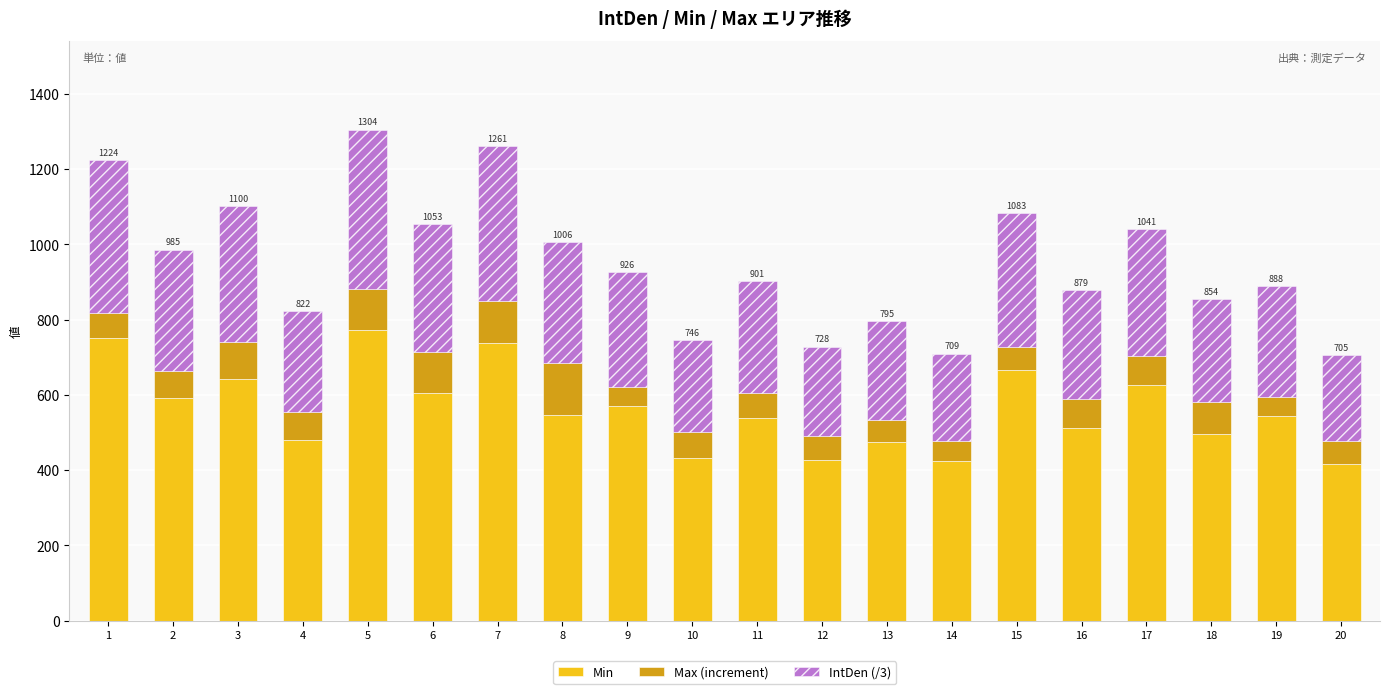

What is the total value across all series at 12?

728.4